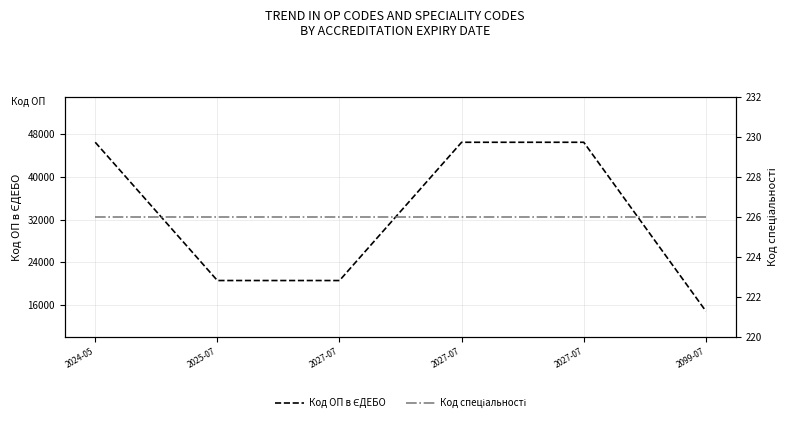

What is the label of the 1st point from the left?

2024-05